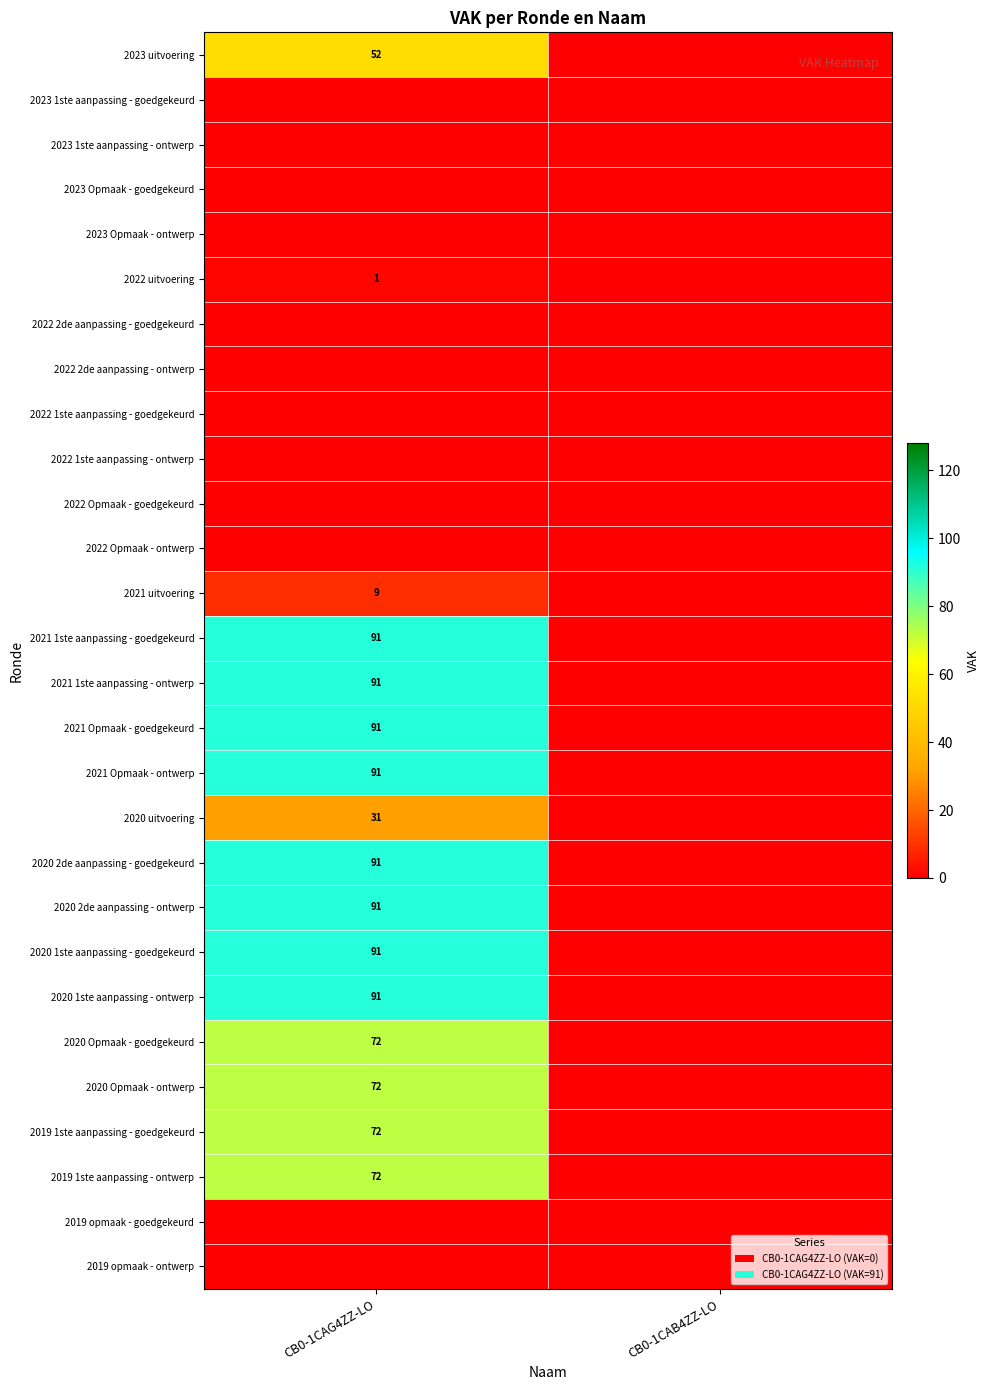

The value of 2023 uitvoering at CB0-1CAG4ZZ-LO is 52. True or false?

True